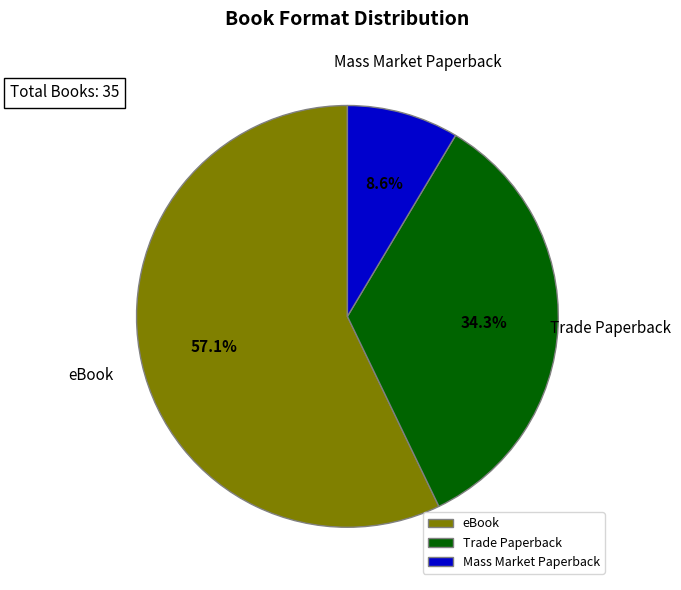

Is the sum of Mass Market Paperback and Trade Paperback greater than half?

No